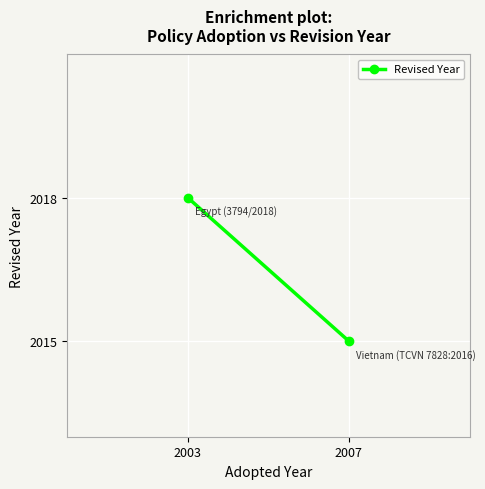

Count the number of categories in the chart.

2